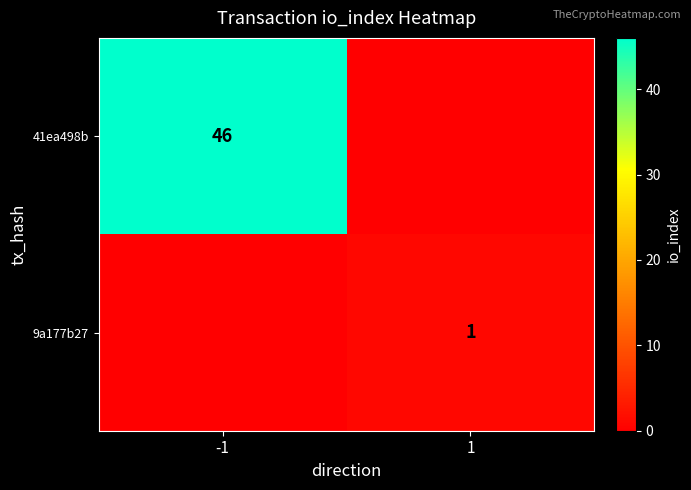

What is the maximum value shown in the chart?

46